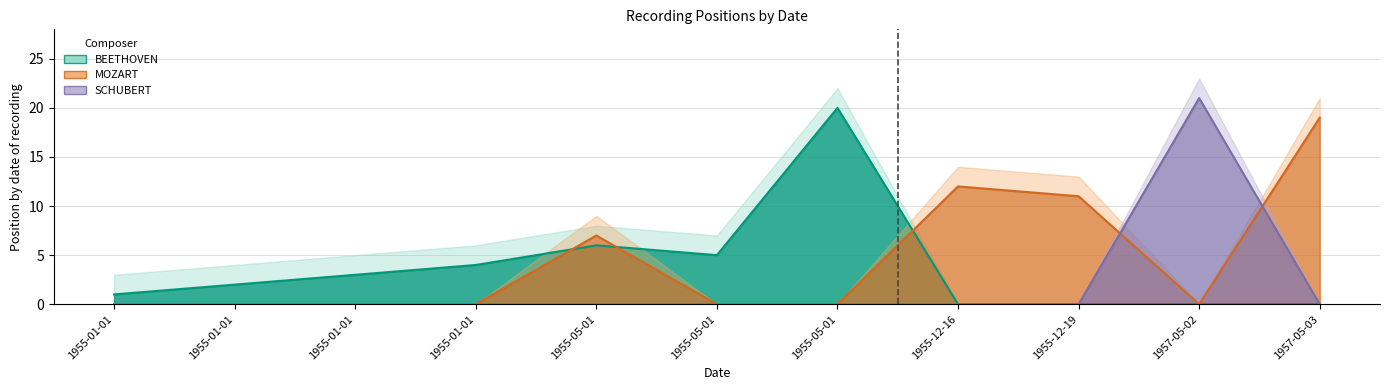

How many intersections are there between MOZART_position and BEETHOVEN_position?

3